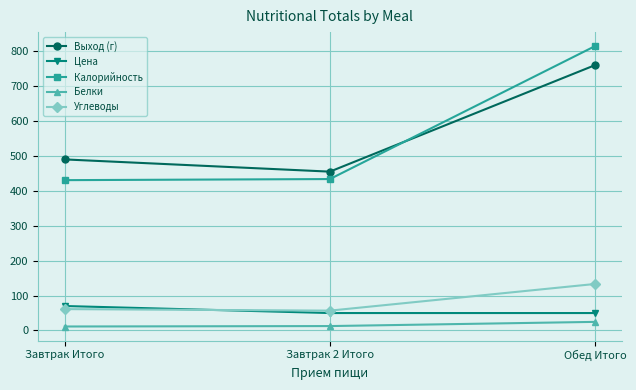

Is this an area chart (filled region under the line)?

No